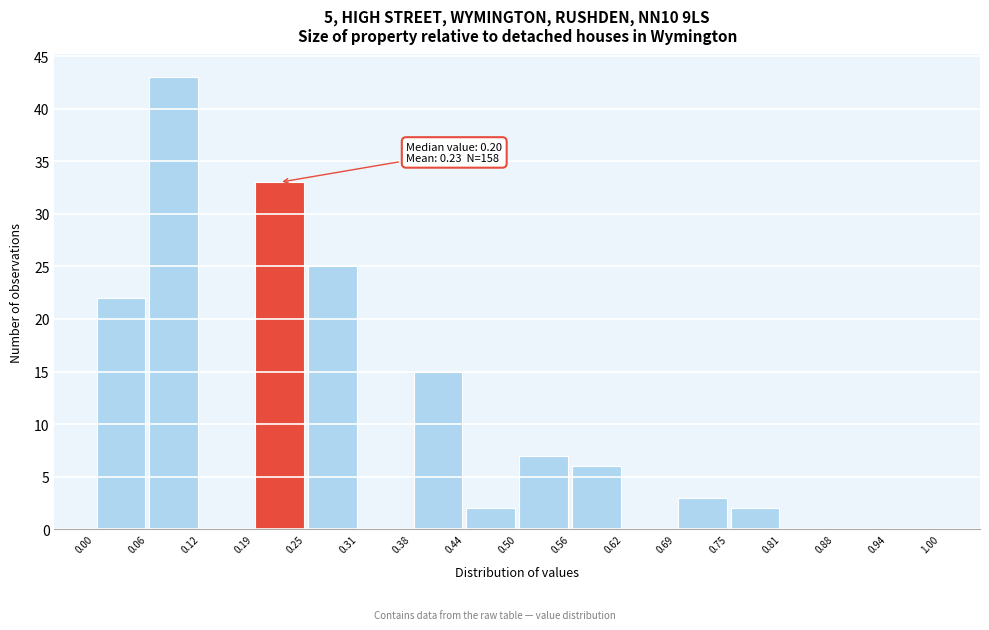

Over which range of the x-axis is the bar tallest?

0.06 to 0.12